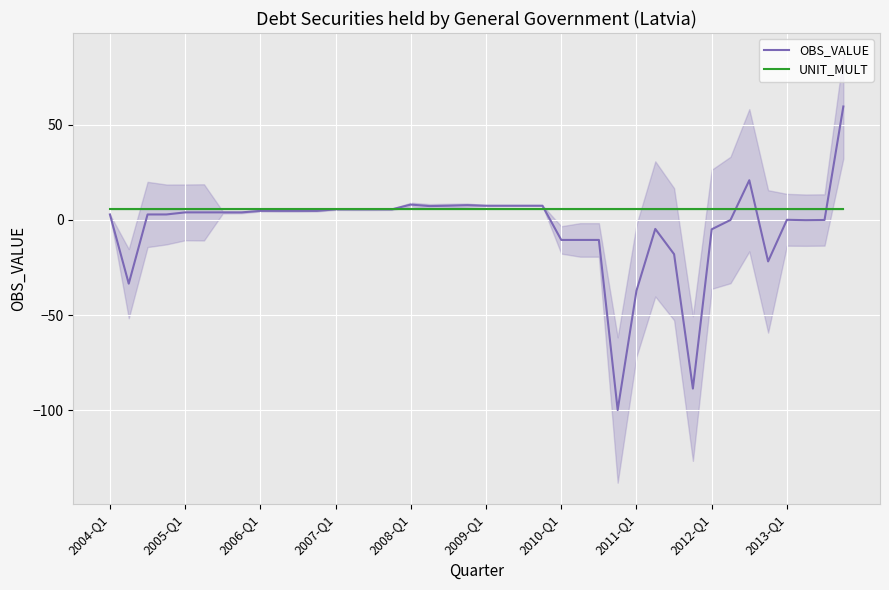

What are all the series names shown in the legend?

OBS_VALUE, UNIT_MULT